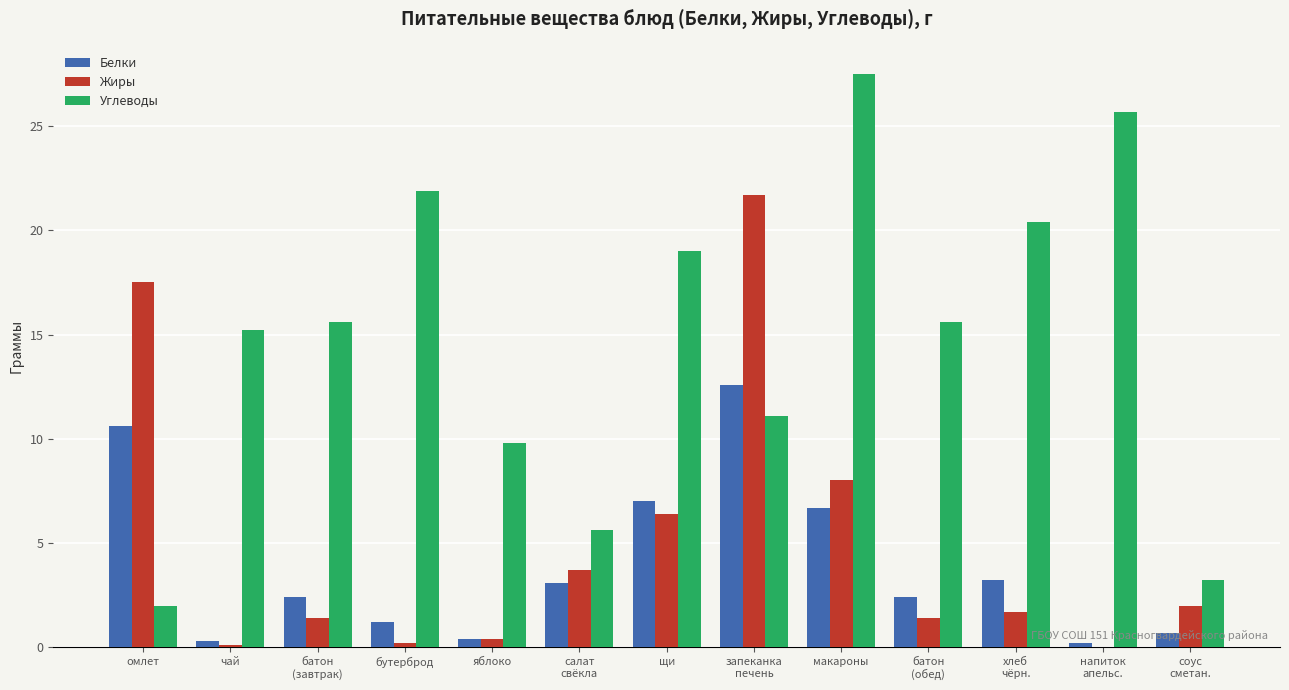

Which category has the highest value in the Жиры series?

запеканка
печень